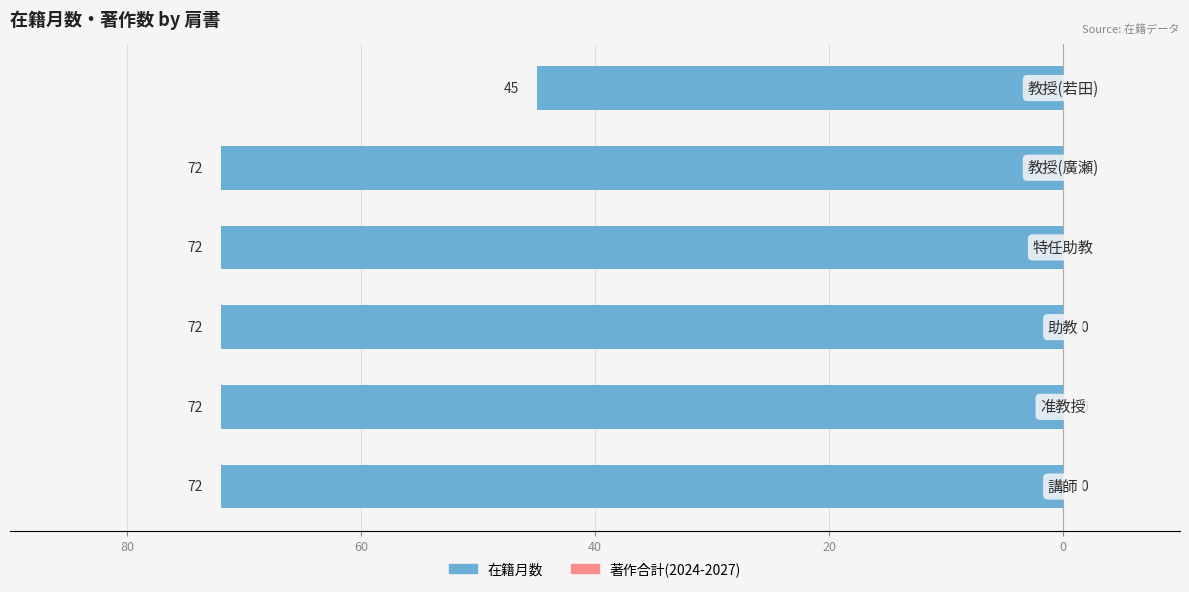

Are the bars horizontal?

Yes